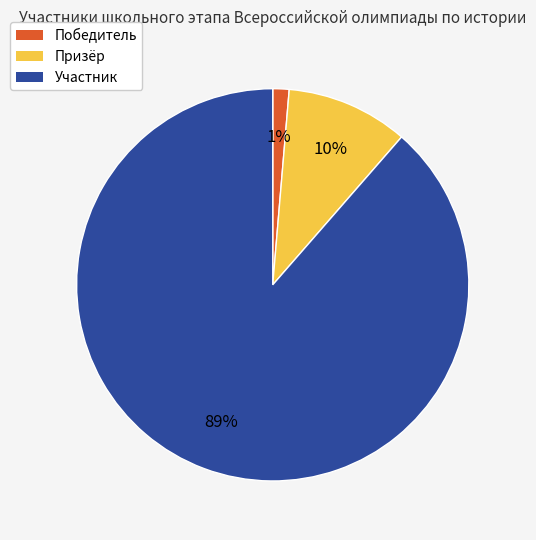

Which has a higher value, Призёр or Победитель?

Призёр